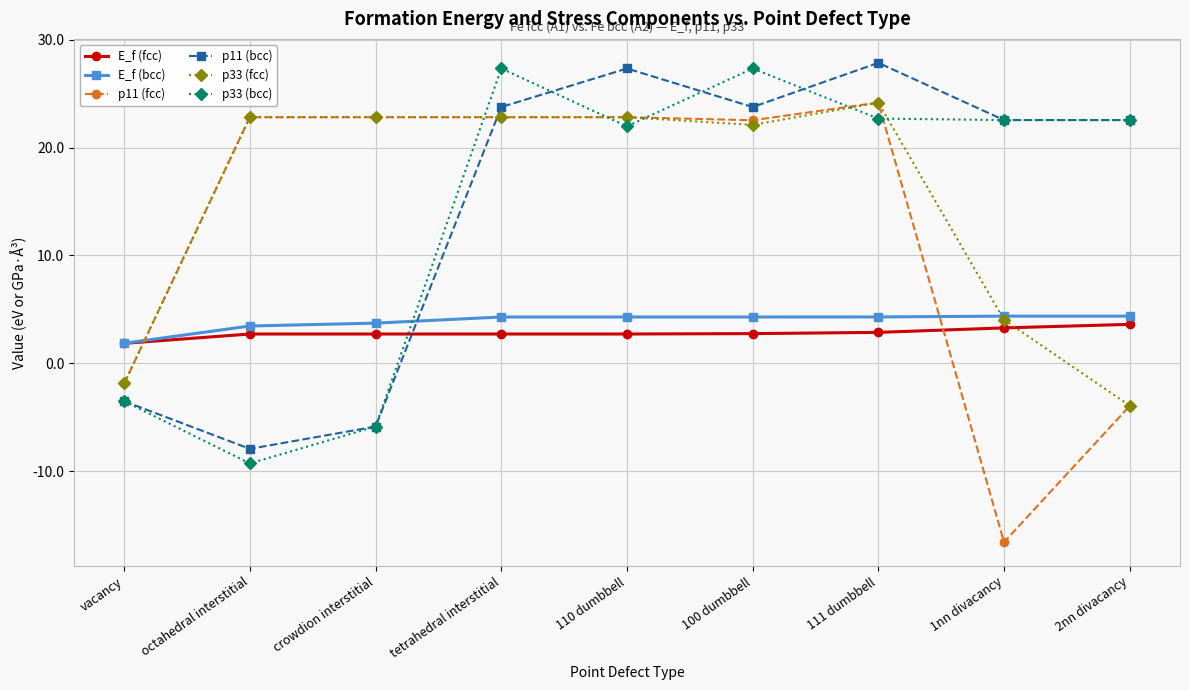

True or false: p33 (fcc) has more than 0 points higher than both neighbors.

True